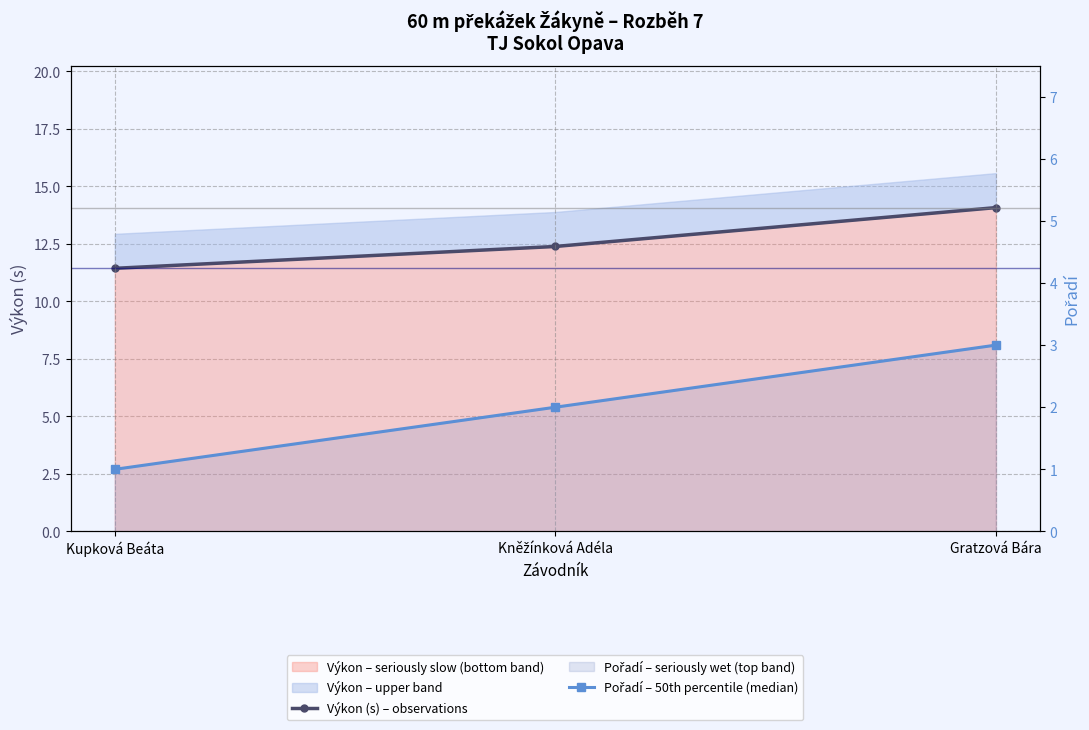

How many values in the Výkon (s) – observations series exceed 12?

2